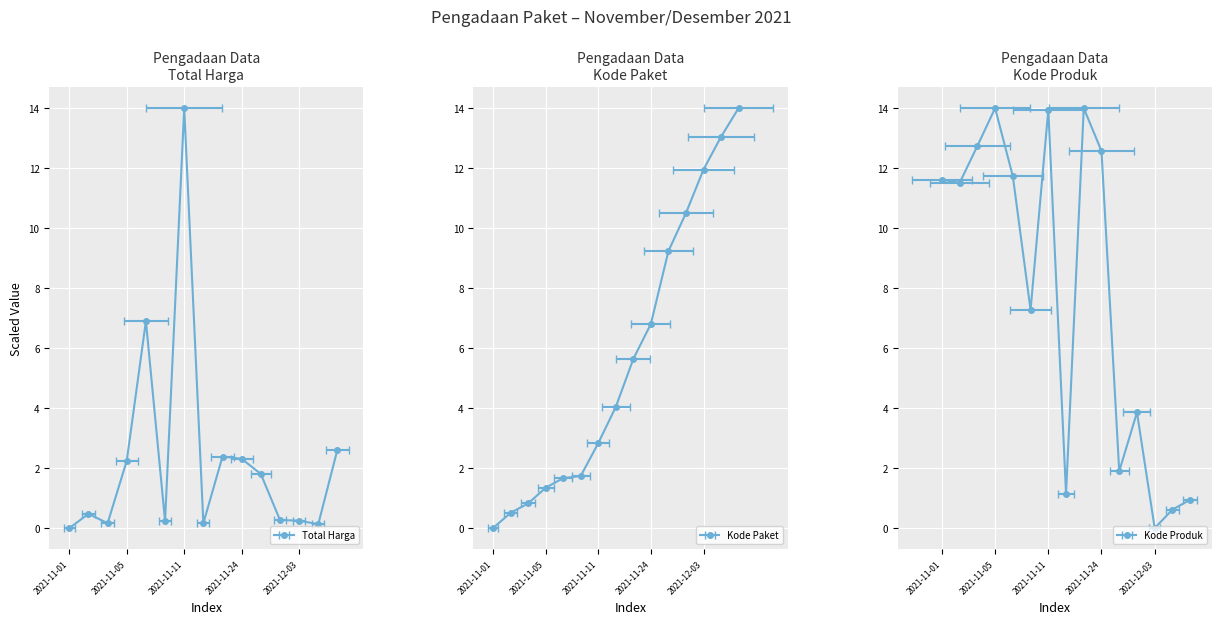

How many categories are shown in the chart?

15